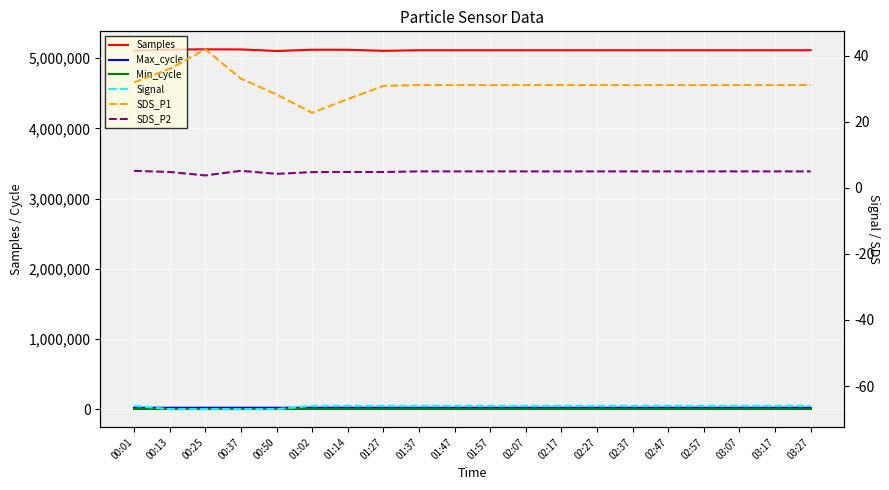

Is it true that Signal equals -66.0 at 01:37?

True